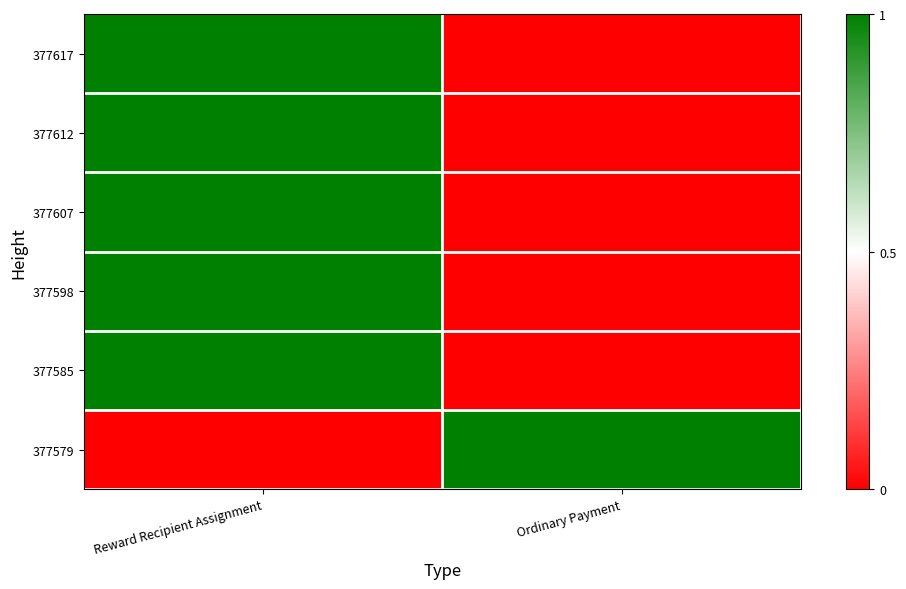

What is the difference between the highest and lowest values at Reward Recipient Assignment?

1